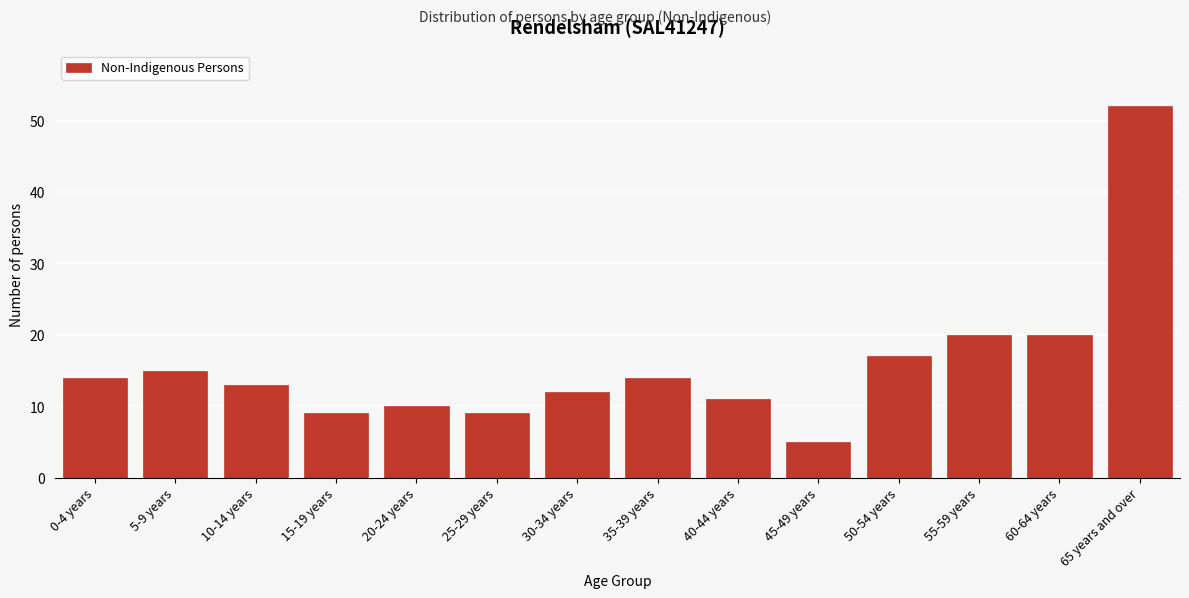

Reading right to left, list all the values displayed in this chart.

65 years and over=52	60-64 years=20	55-59 years=20	50-54 years=17	45-49 years=5	40-44 years=11	35-39 years=14	30-34 years=12	25-29 years=9	20-24 years=10	15-19 years=9	10-14 years=13	5-9 years=15	0-4 years=14